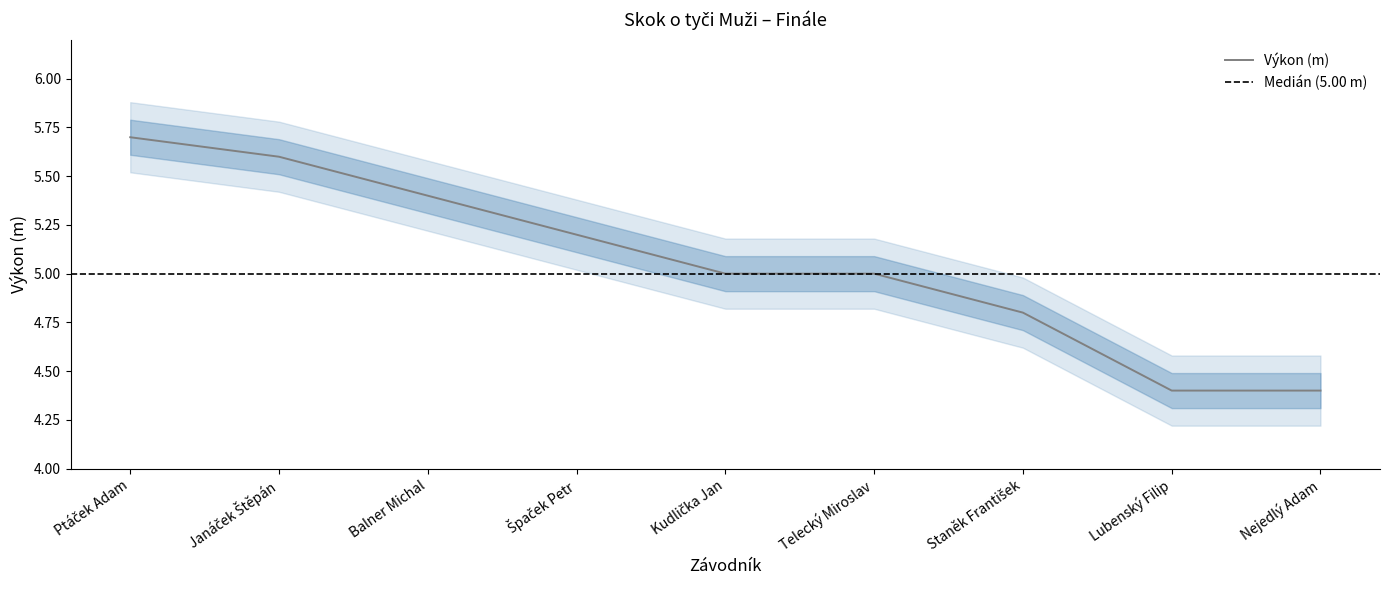

What is the difference between the values at Ptáček Adam and Nejedlý Adam?

1.3